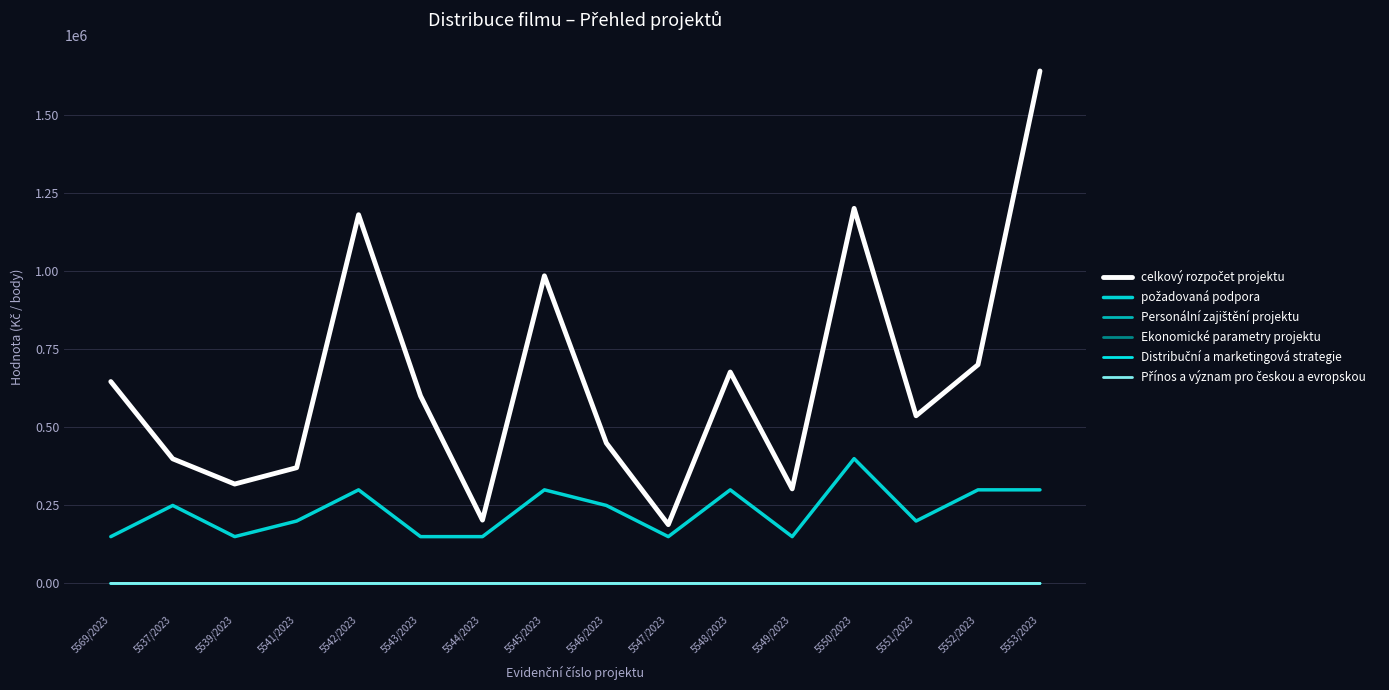

What is the label of the 15th point from the left?

5552/2023